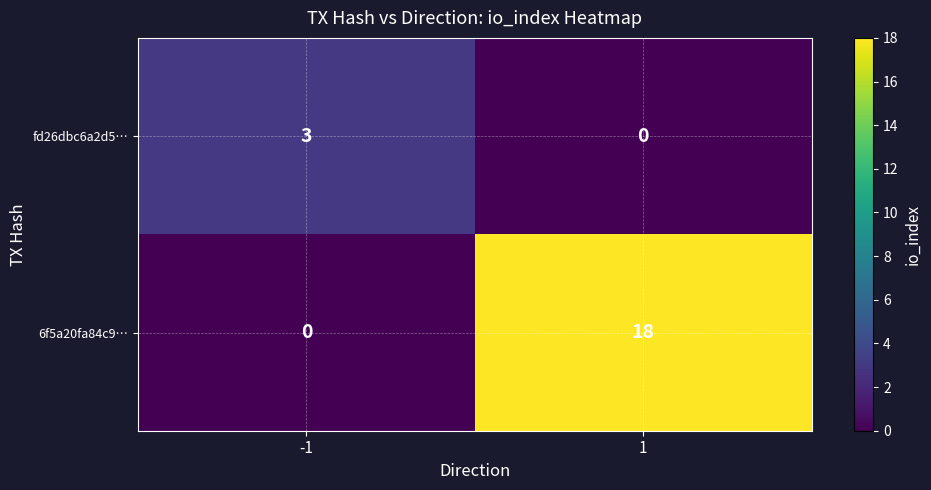

Rank the series at -1 from highest to lowest value.

fd26dbc6a2d5…, 6f5a20fa84c9…